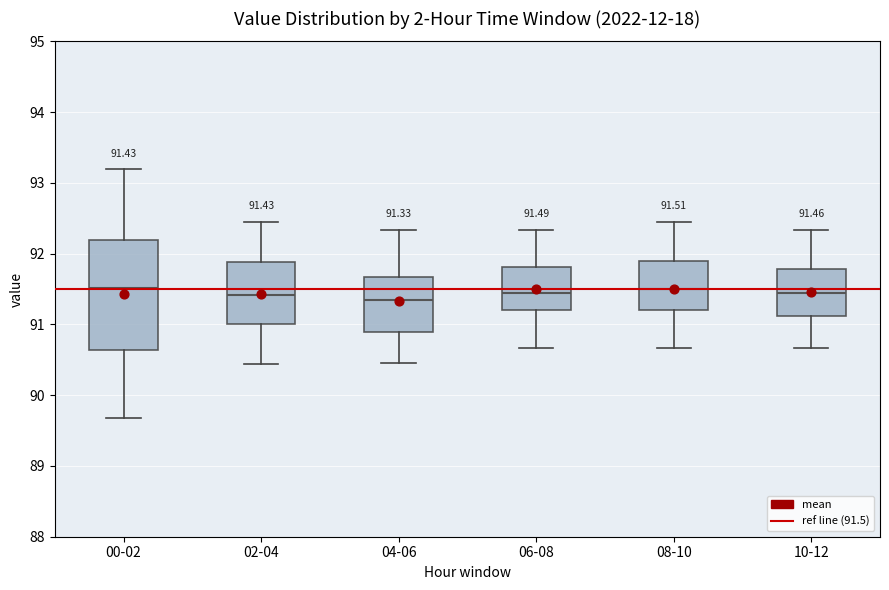

Which box is the tallest, from its lower edge to its upper edge?

00-02